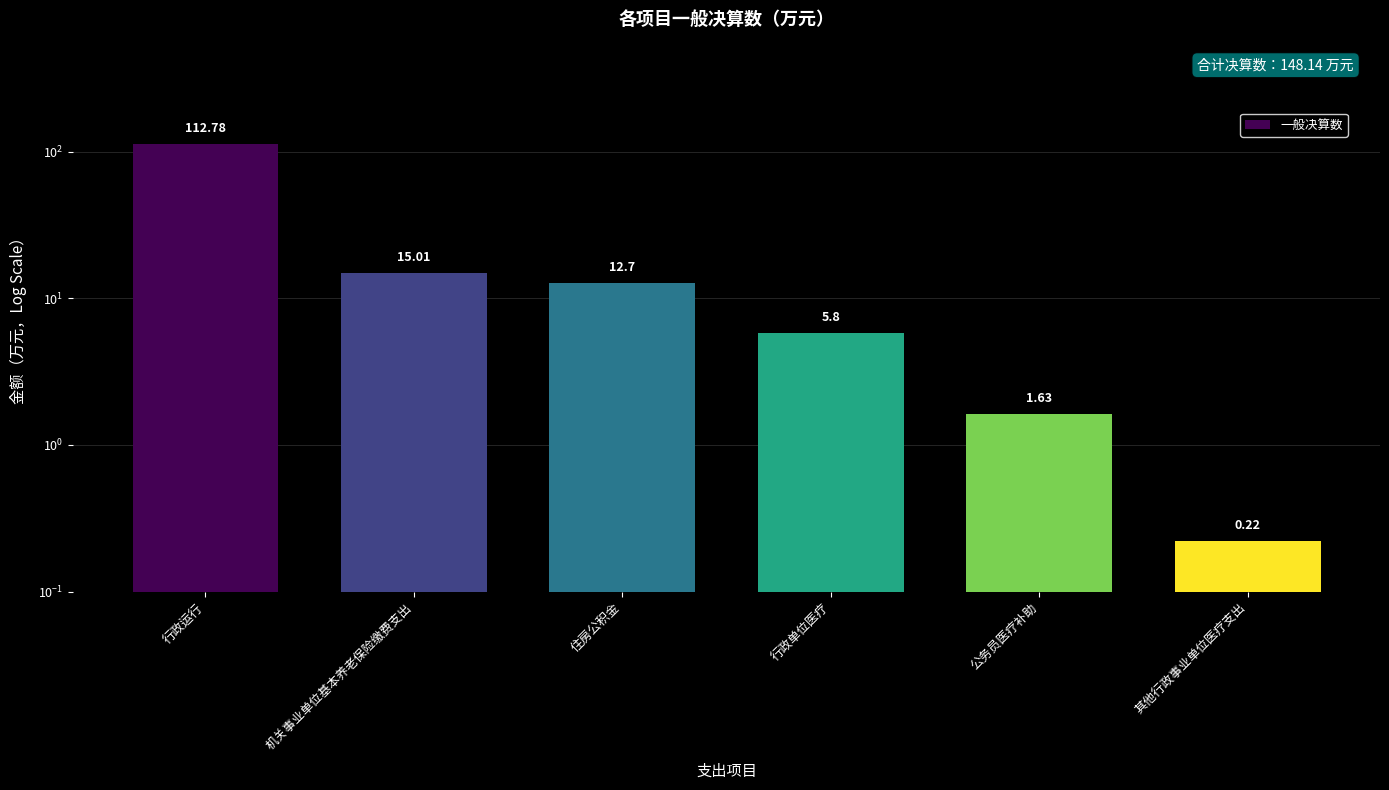

Reading right to left, what are all the values shown in this chart?

0.2	1.6	5.8	12.7	15.0	112.8